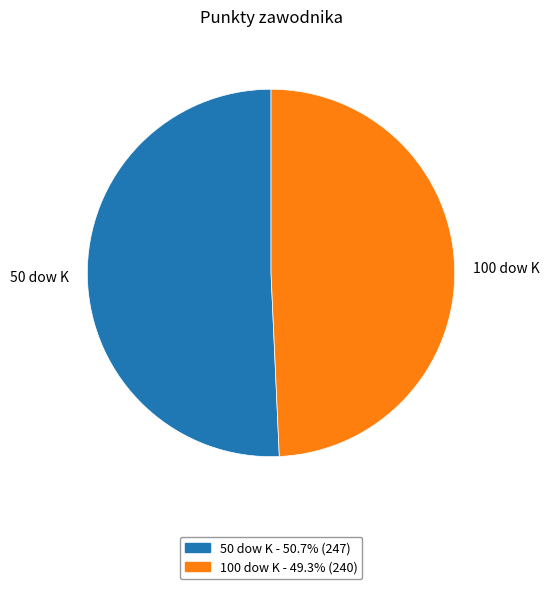

Approximately how many times larger is the value at 100 dow K compared to 50 dow K?

1.0